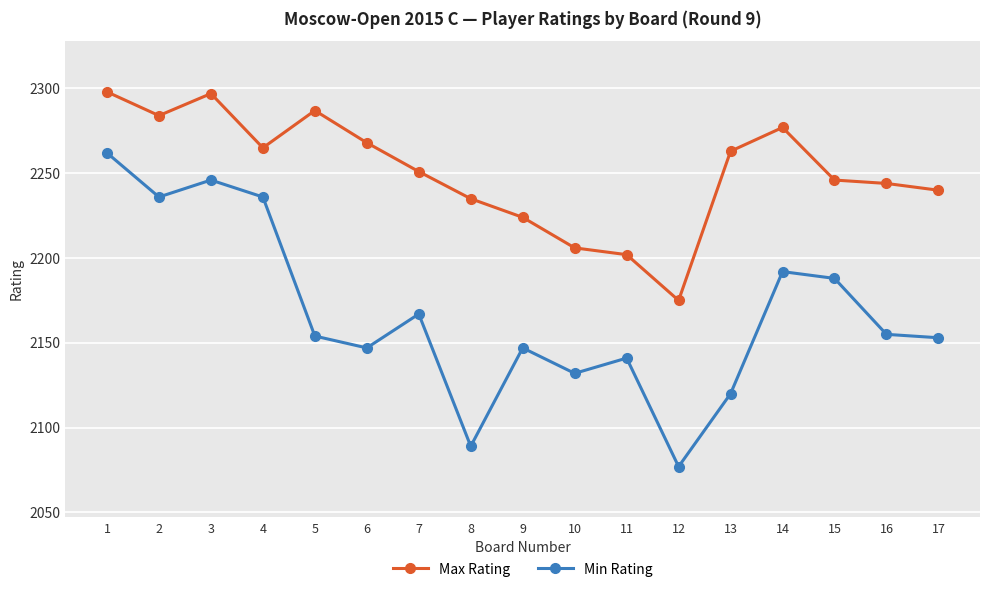

Which series has the largest total across all categories?

Max Rating